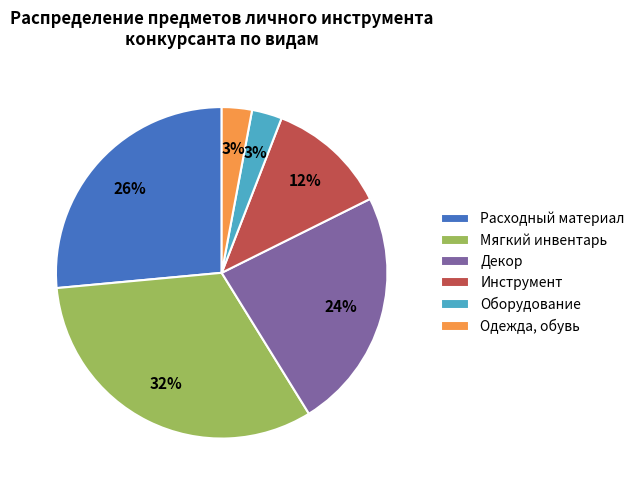

Is it true that Декор is 34% of the pie?

False